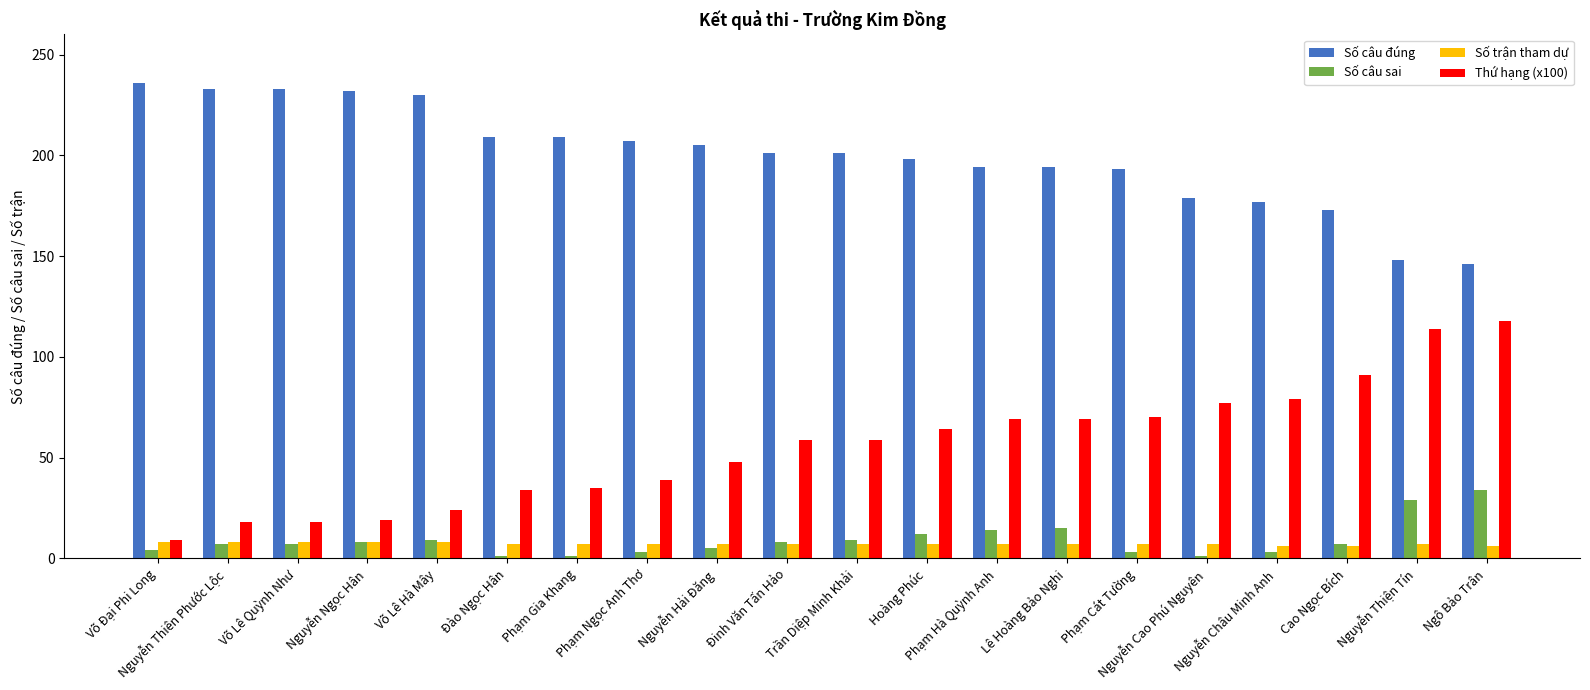

List the series in order of their peak value, highest first.

Số câu đúng, Thứ hạng (x100), Số câu sai, Số trận tham dự